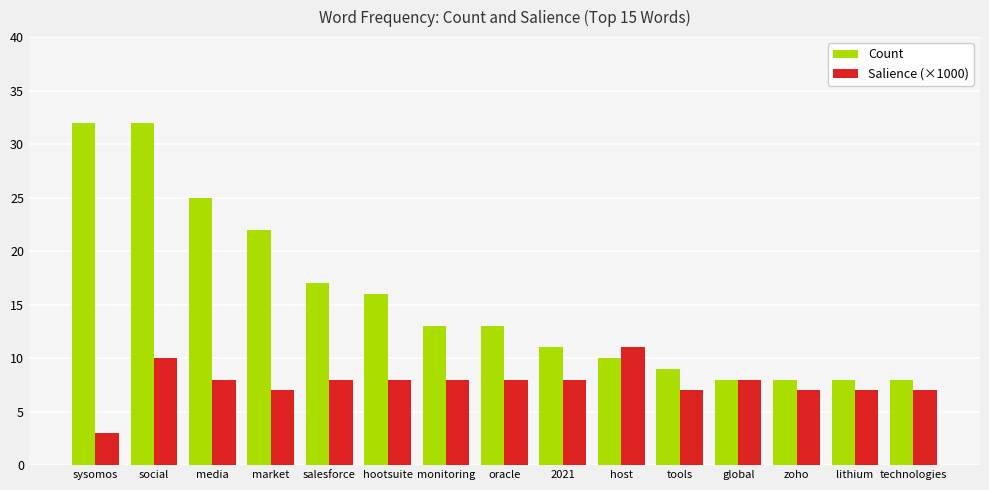

How many distinct data groups are displayed?

2